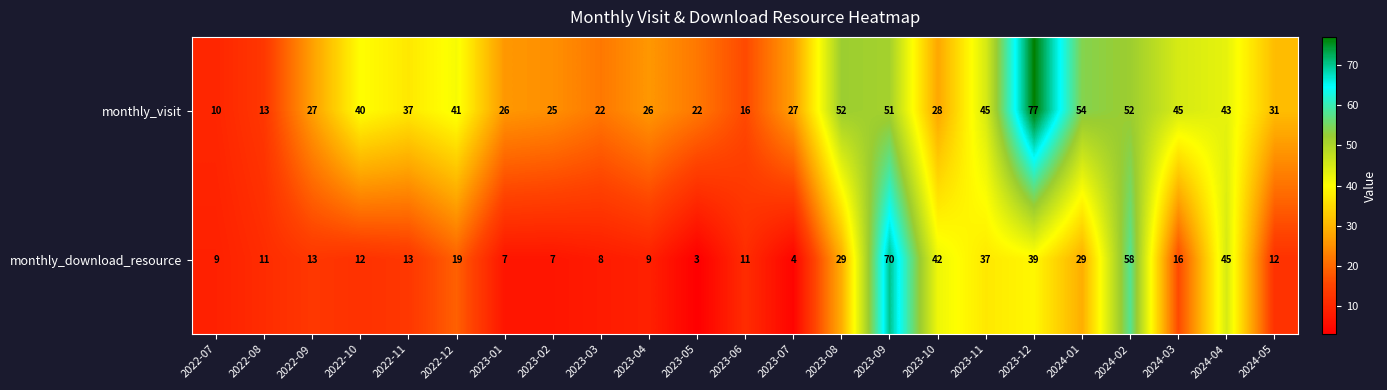

Count the number of data series in this chart.

2